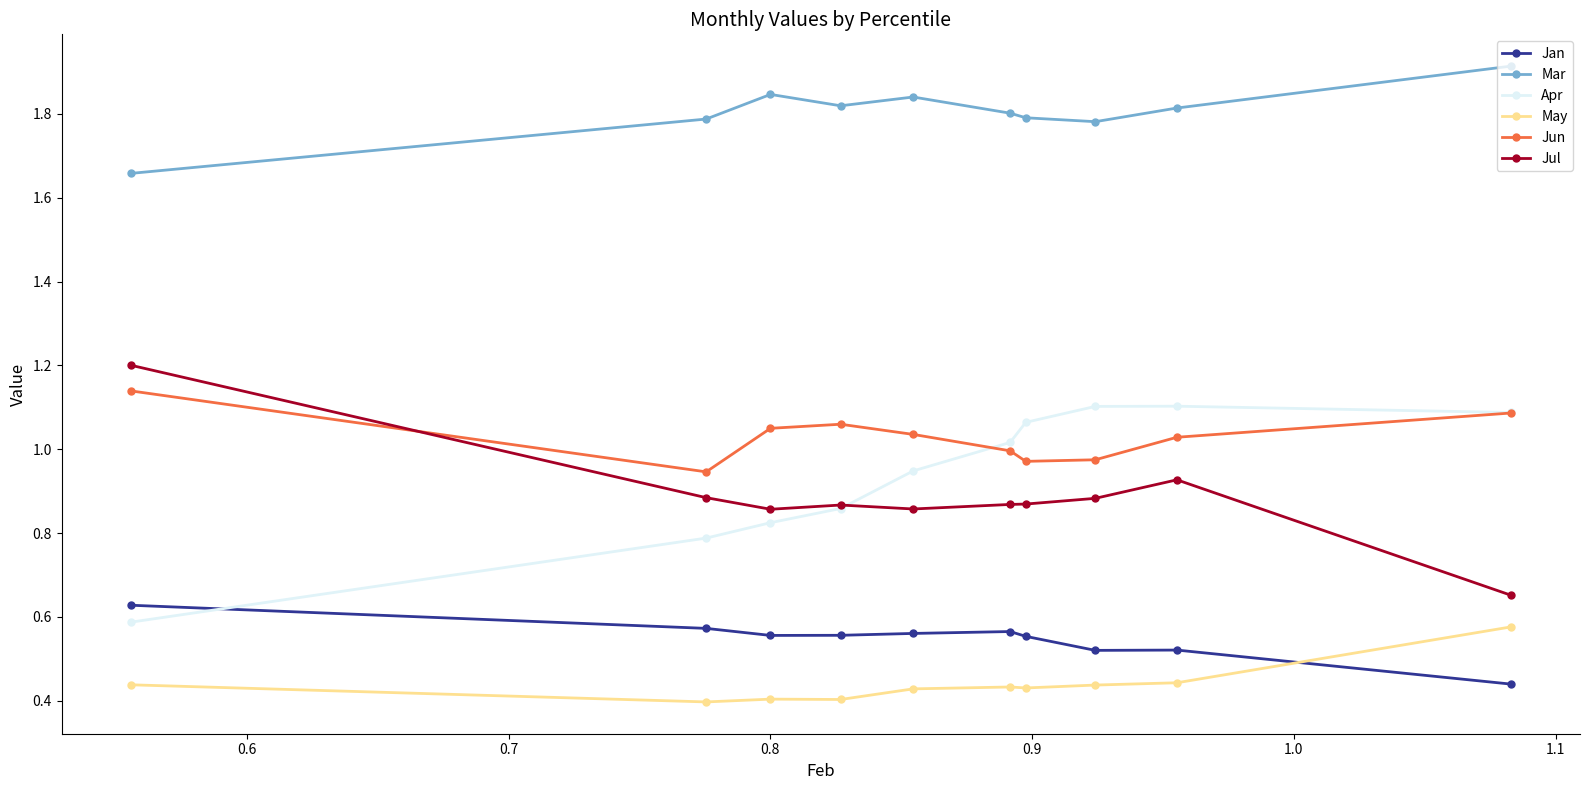

What is the greatest value displayed?

1.9